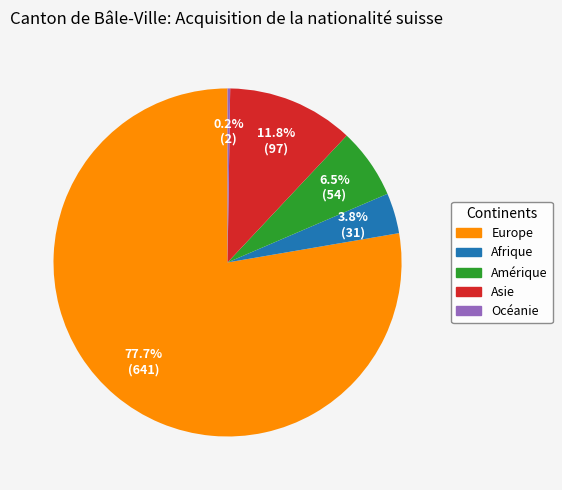

What is the majority slice?

Europe